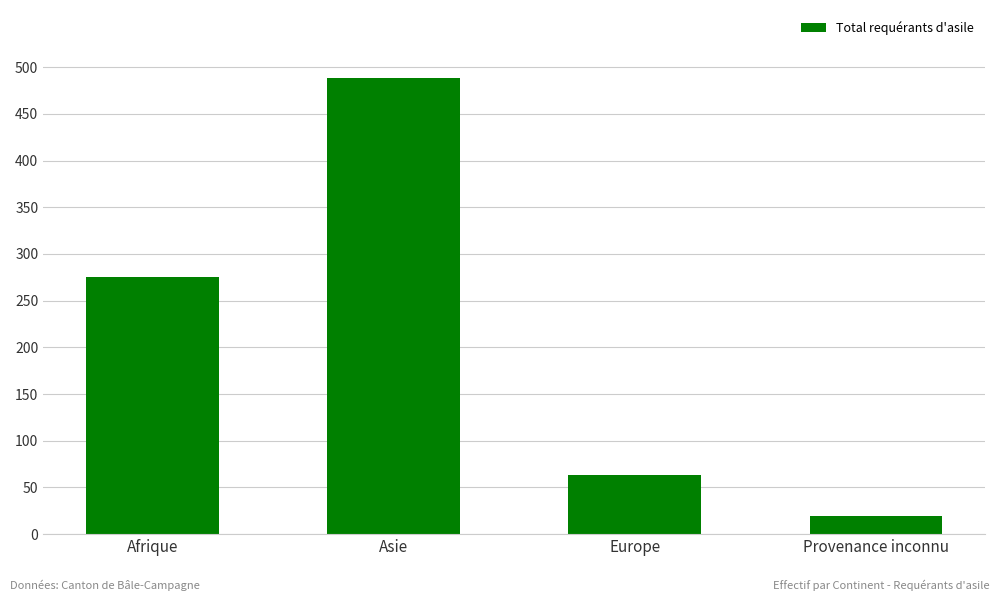

Reading left to right, transcribe all the data shown in this chart.

275	488	63	19